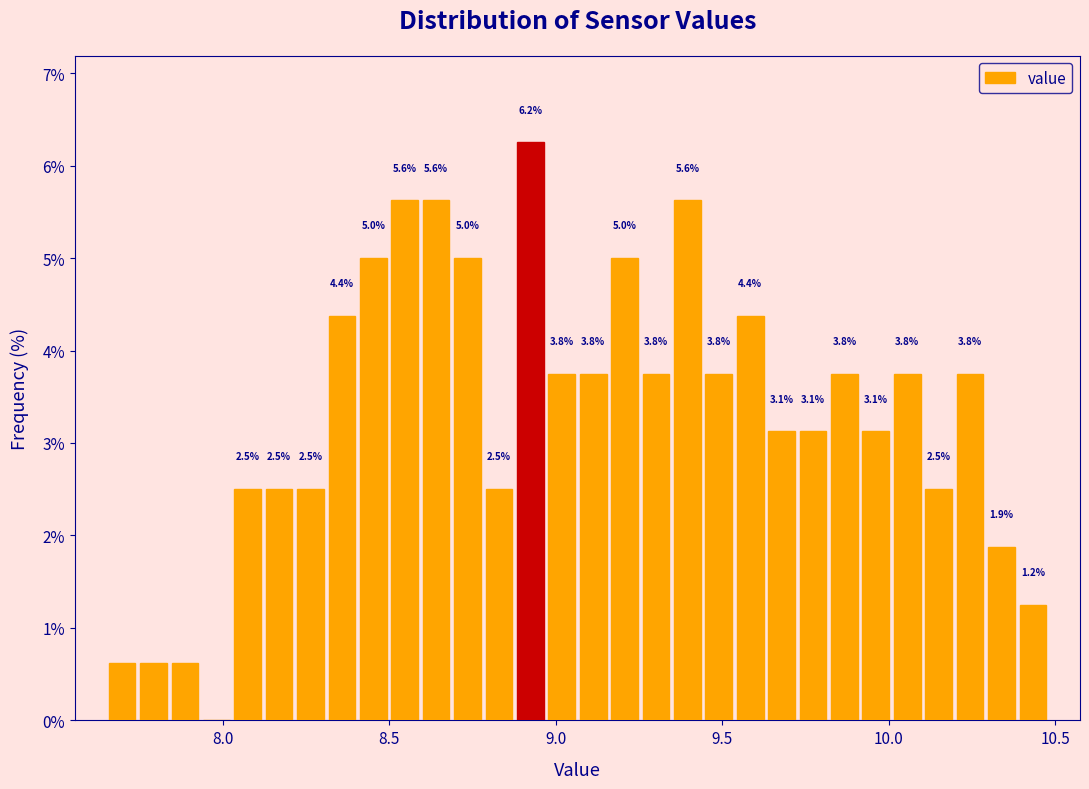

Read against the x-axis, roughly where is the centre of the tallest bar?

8.90